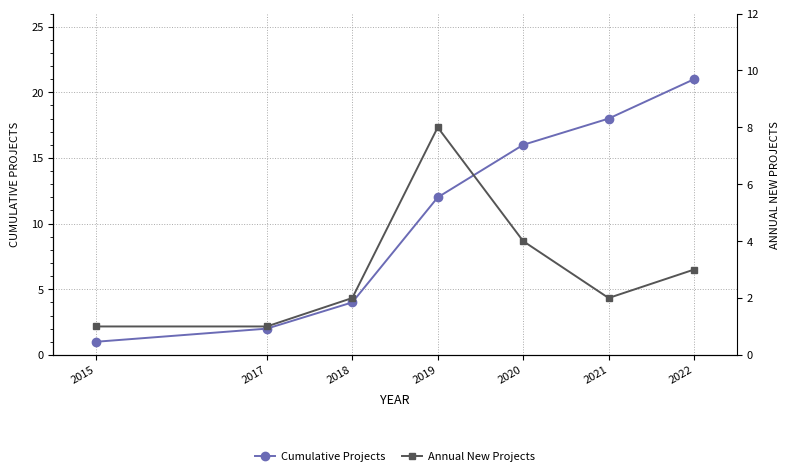

True or false: Cumulative Projects and Annual New Projects cross at least once.

False